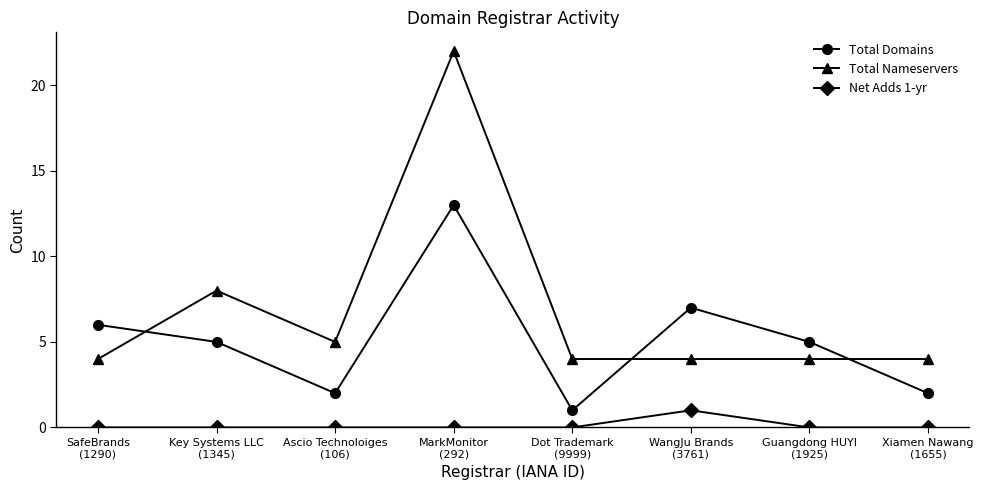

Reading left to right, transcribe all the data shown in this chart.

Total Domains: SafeBrands
(1290)=6	Key Systems LLC
(1345)=5	Ascio Technoloiges
(106)=2	MarkMonitor
(292)=13	Dot Trademark
(9999)=1	WangJu Brands
(3761)=7	Guangdong HUYI
(1925)=5	Xiamen Nawang
(1655)=2
Total Nameservers: SafeBrands
(1290)=4	Key Systems LLC
(1345)=8	Ascio Technoloiges
(106)=5	MarkMonitor
(292)=22	Dot Trademark
(9999)=4	WangJu Brands
(3761)=4	Guangdong HUYI
(1925)=4	Xiamen Nawang
(1655)=4
Net Adds 1-yr: SafeBrands
(1290)=0	Key Systems LLC
(1345)=0	Ascio Technoloiges
(106)=0	MarkMonitor
(292)=0	Dot Trademark
(9999)=0	WangJu Brands
(3761)=1	Guangdong HUYI
(1925)=0	Xiamen Nawang
(1655)=0